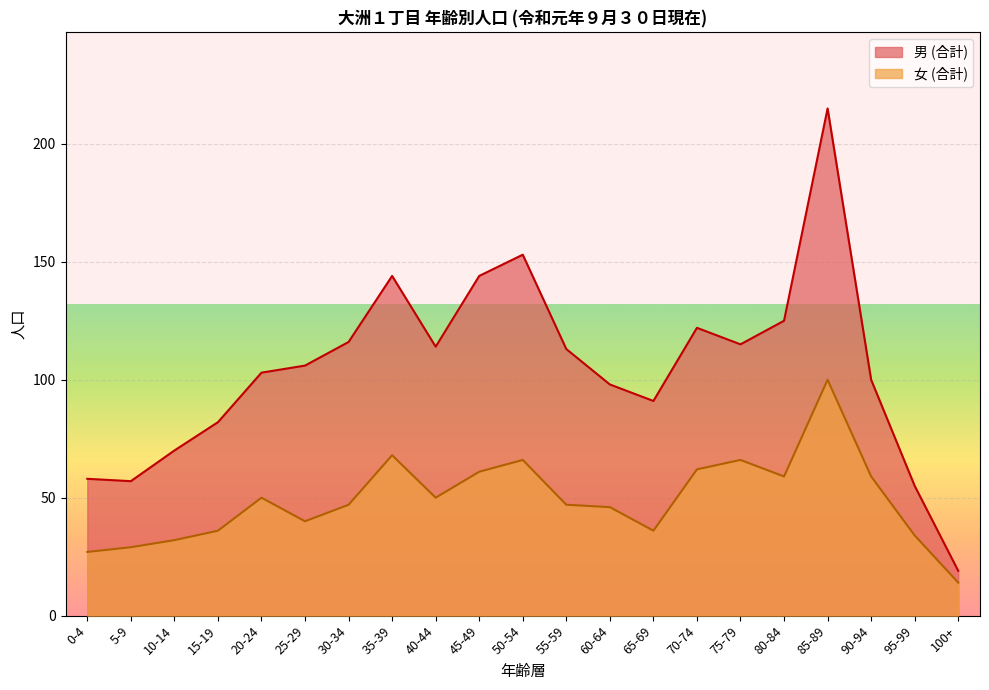

What are all the series names shown in the legend?

男 (合計), 女 (合計)